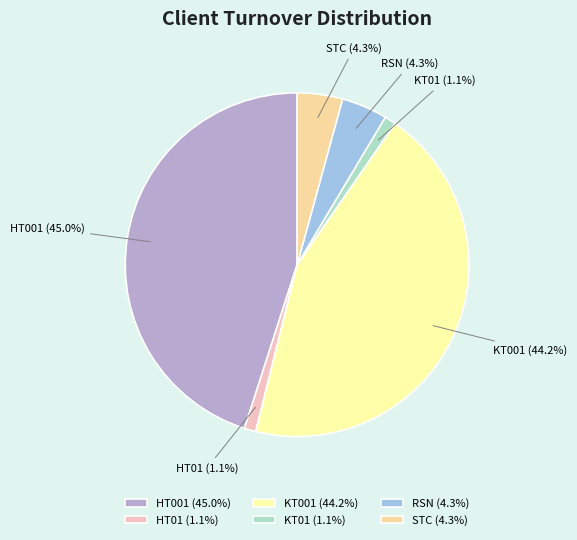

Which has a higher value, STC or HT01?

STC